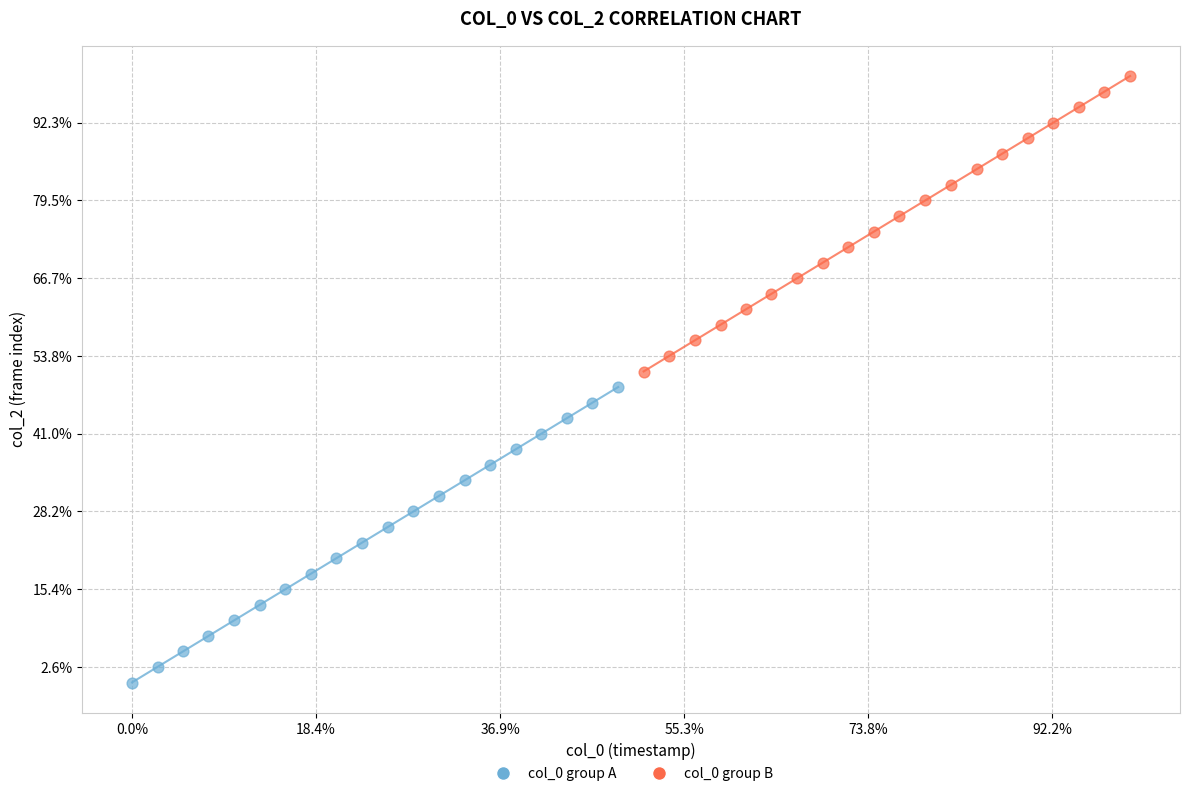

What are all the series names shown in the legend?

col_0 group A, col_0 group B